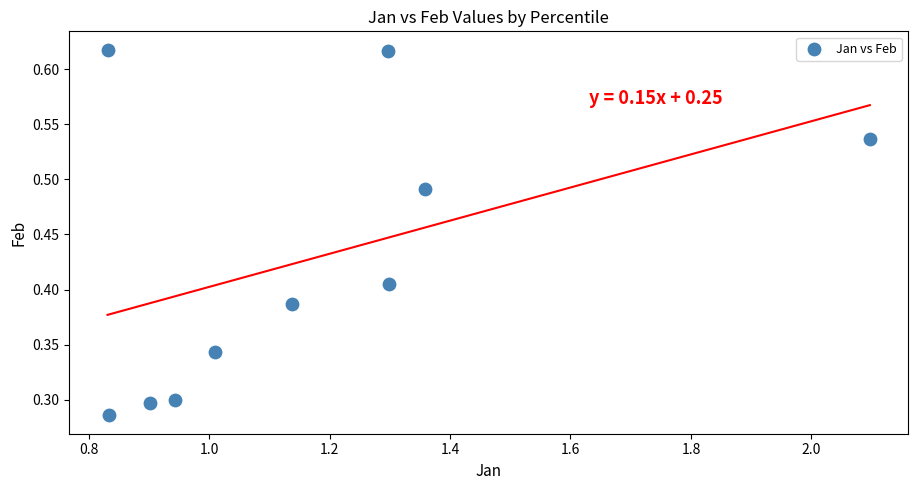

What is the range of X values (max minus min)?

1.3